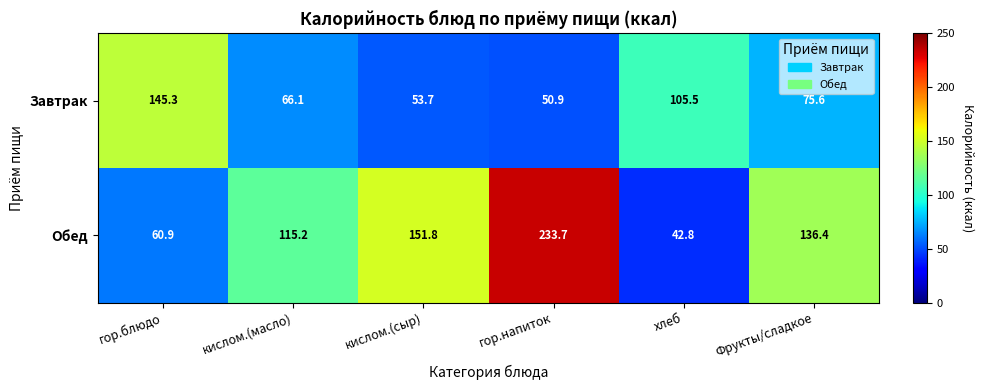

Count the number of categories in the chart.

6